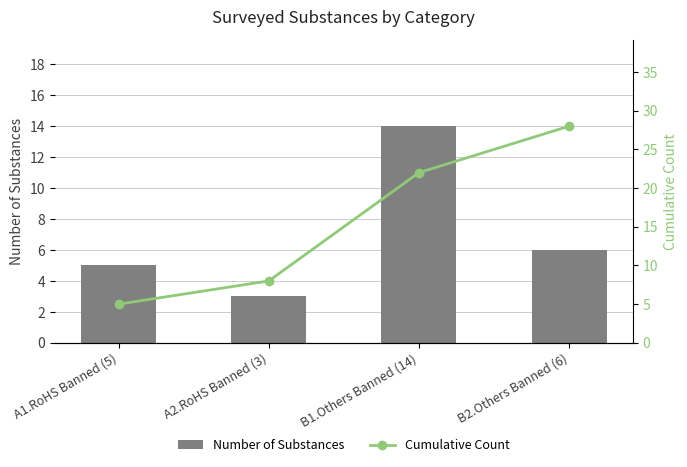

Rank the series by their maximum value, from lowest to highest.

Number of Substances, Cumulative Count